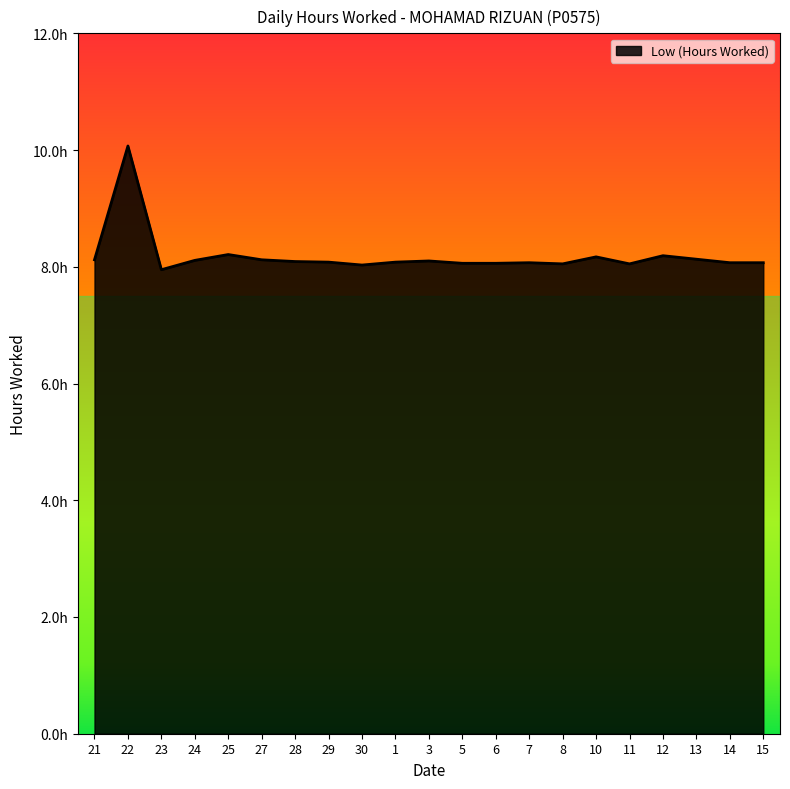

Which has a higher value, 6 or 24?

24